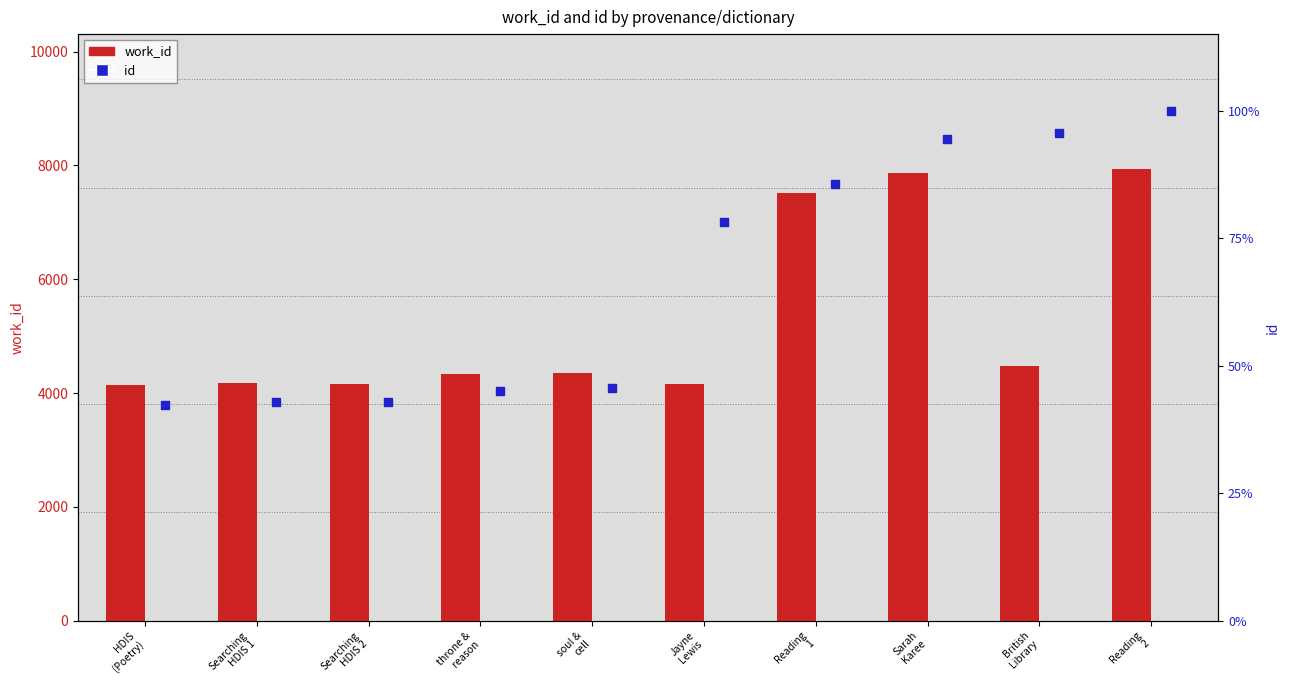

What is the total value across all series at HDIS
(Poetry)?

14787